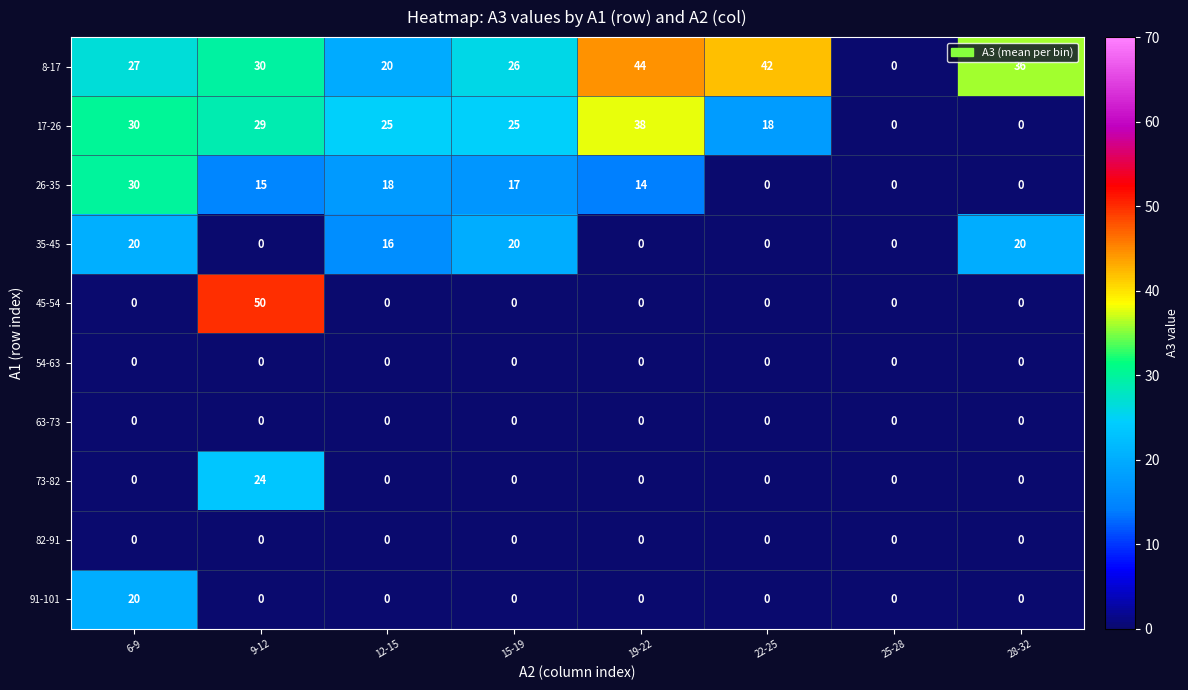

The value of 35-45 at 6-9 is 28. True or false?

False